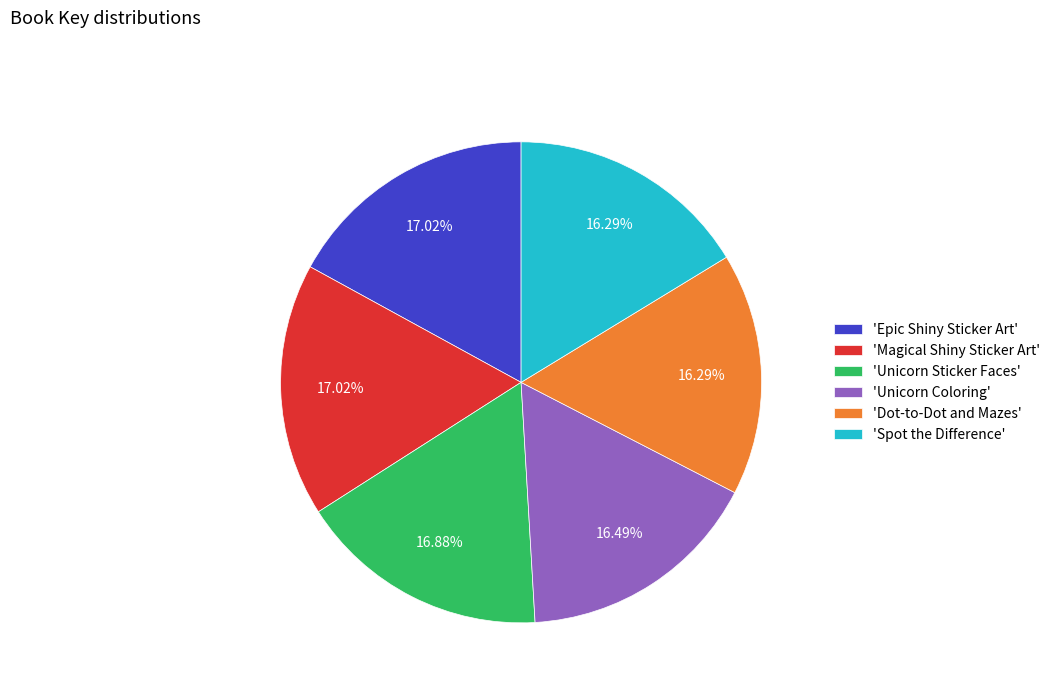

How many segments does this pie chart have?

6